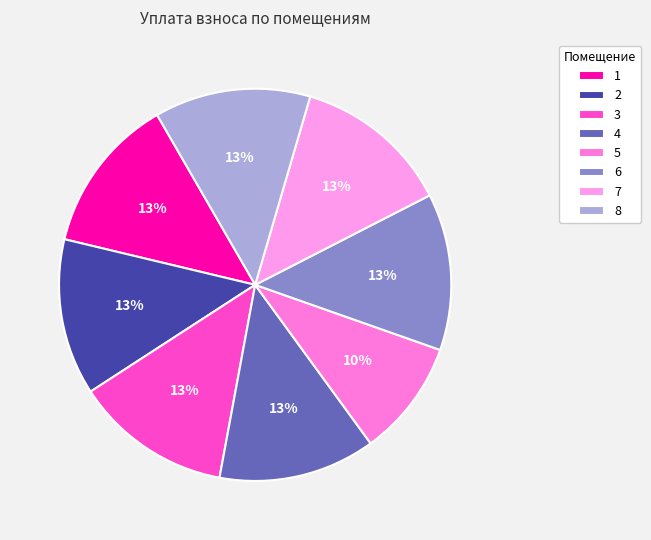

To the nearest percent, what is the combined percentage of 8 and 4?

26%